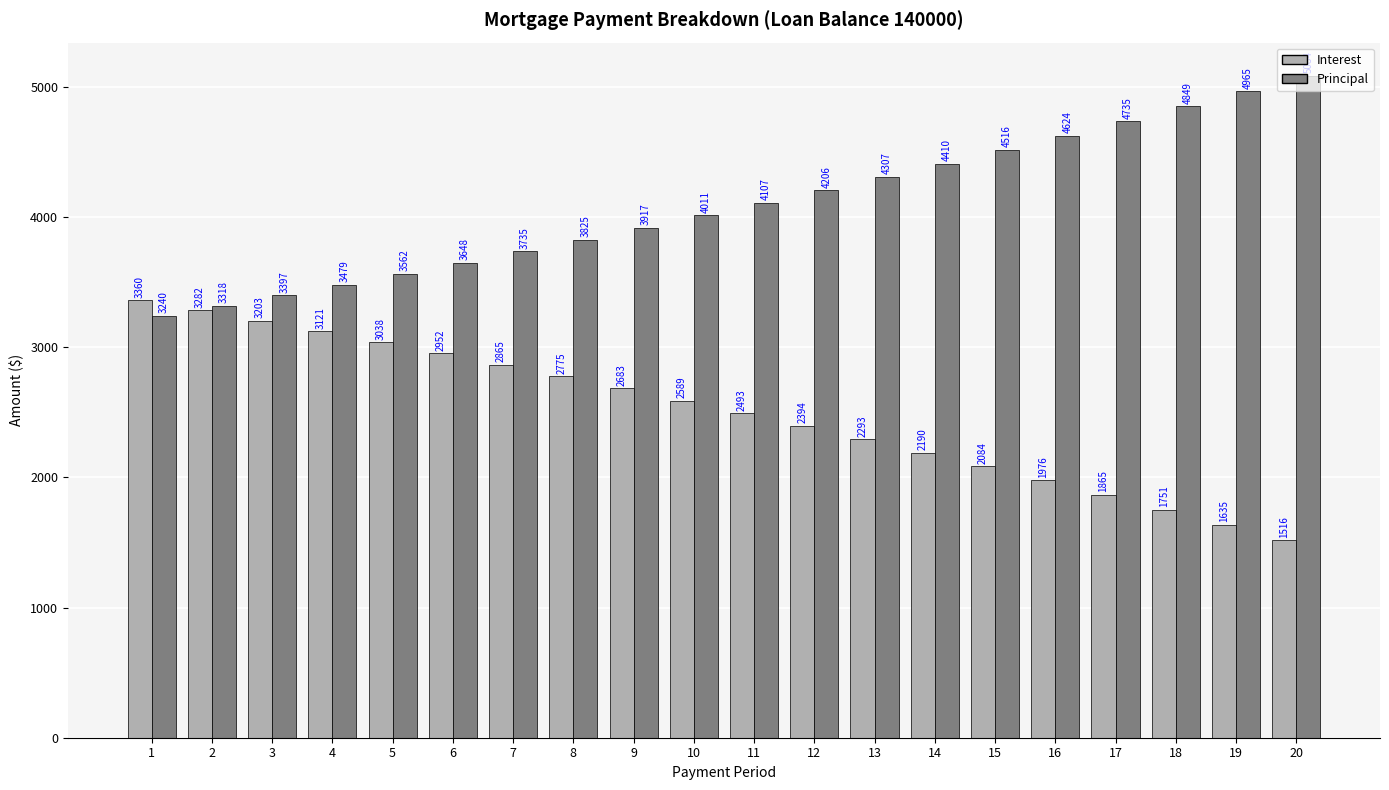

Where is Interest nearest to the value 2437?

12